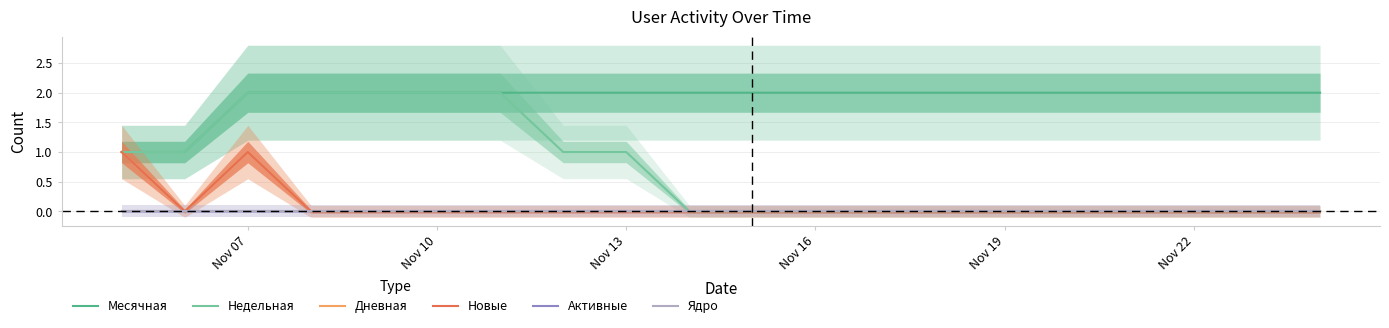

List the series in order of their peak value, lowest first.

Активные, Ядро, Дневная, Новые, Месячная, Недельная